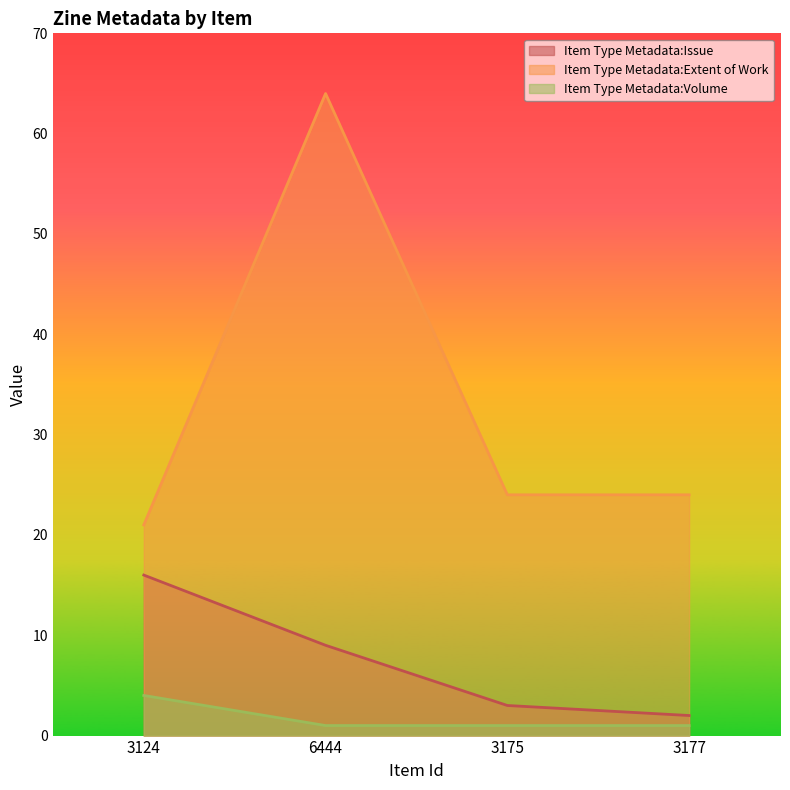

Which series has the widest spread of values?

Item Type Metadata:Extent of Work